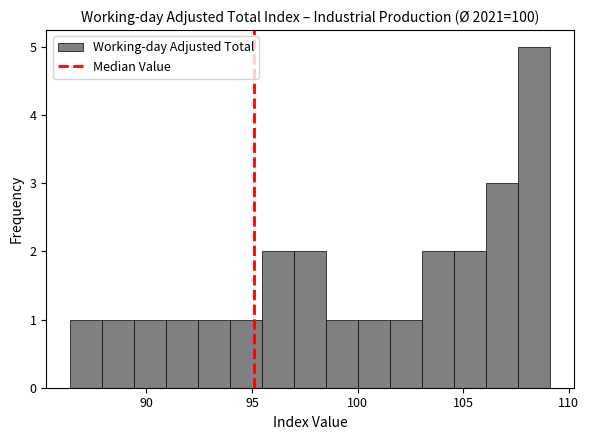

Around what value on the x-axis is the tallest bar? Give the approximate position of its centre, as read against the axis.

108.5